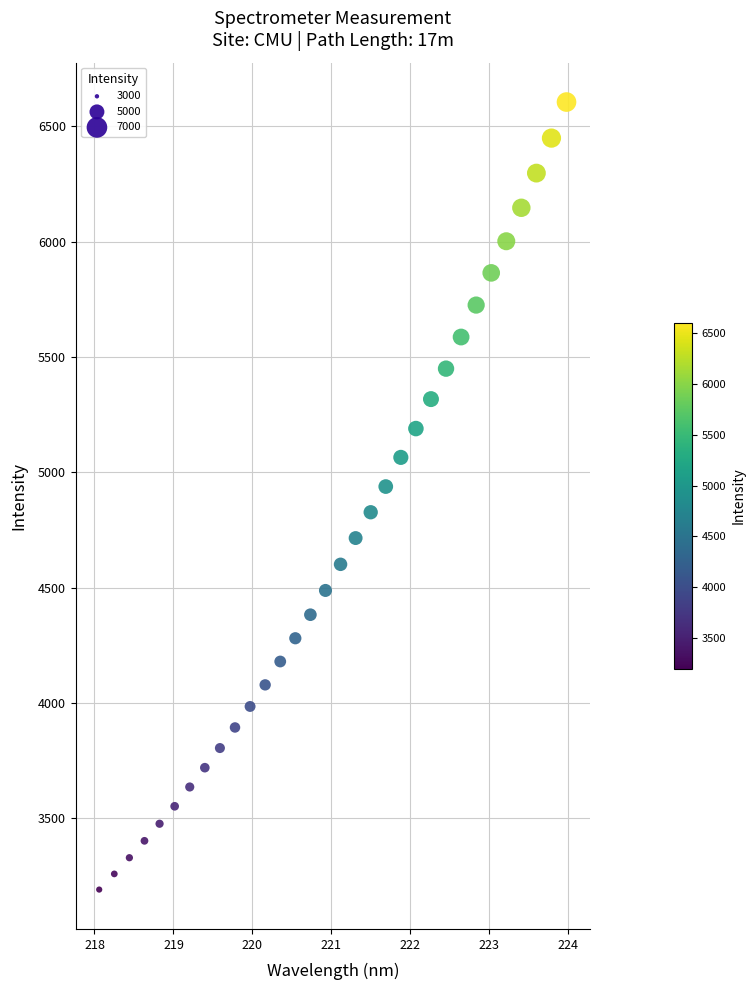

What is the range of Y values (max minus min)?

3415.1